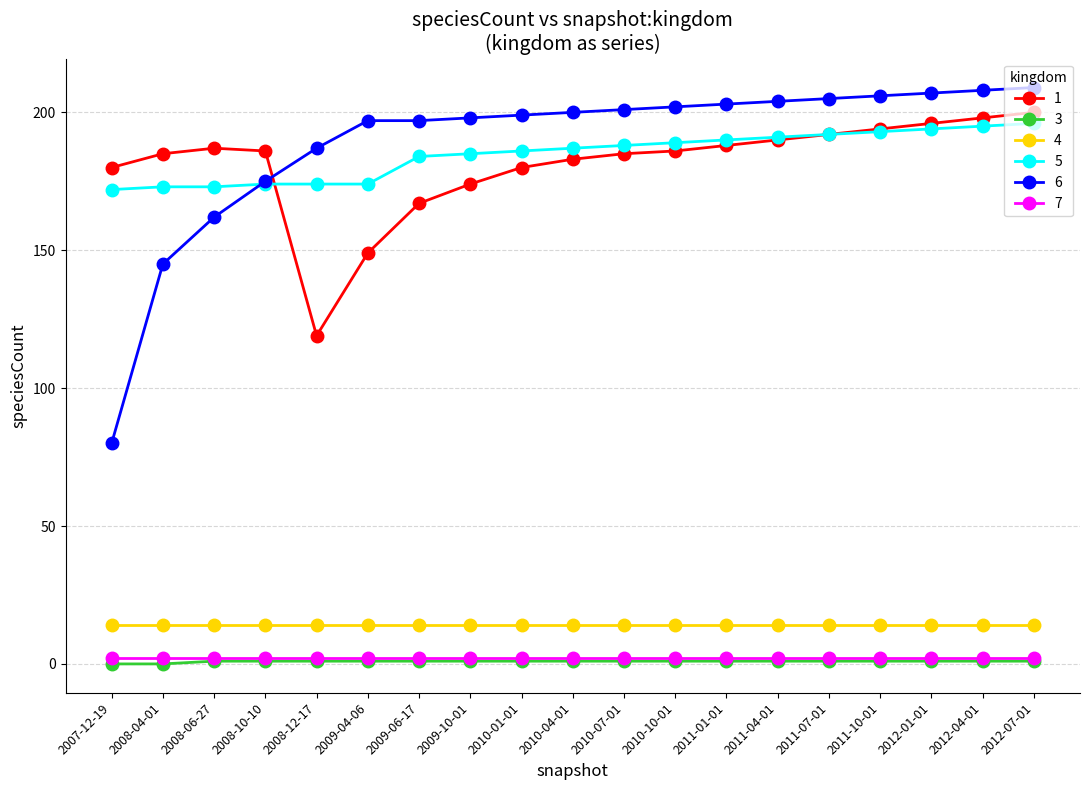

After their last crossing, which series has the higher values: 1 or 6?

6